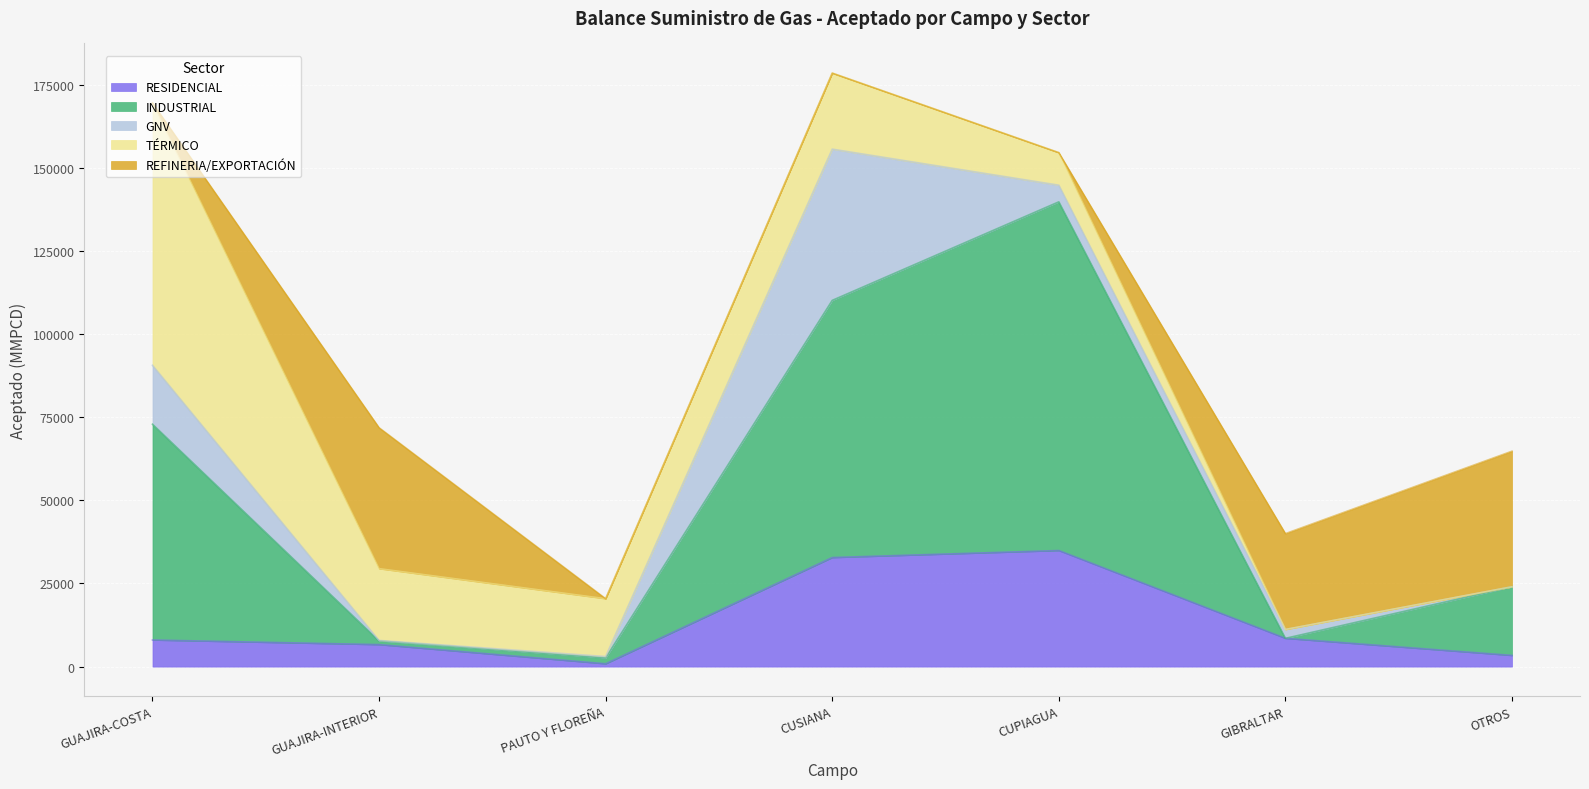

Where does the RESIDENCIAL series first go above 8001?

CUSIANA